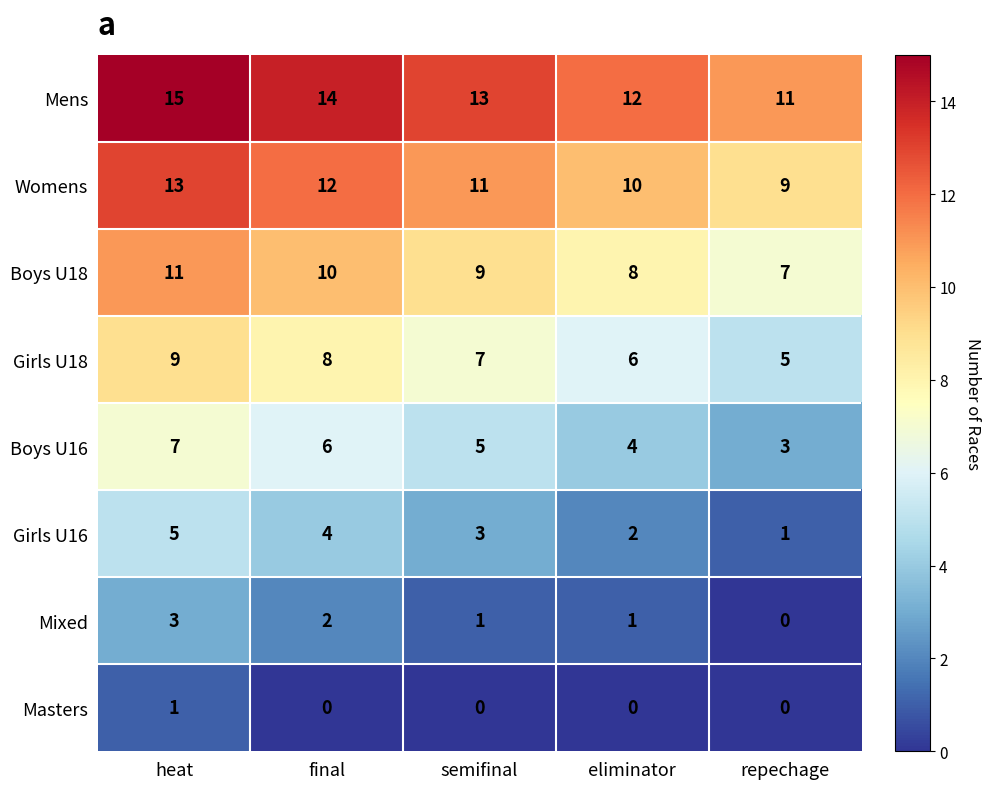

What is the difference between the maximum and minimum values in the Mixed series?

3